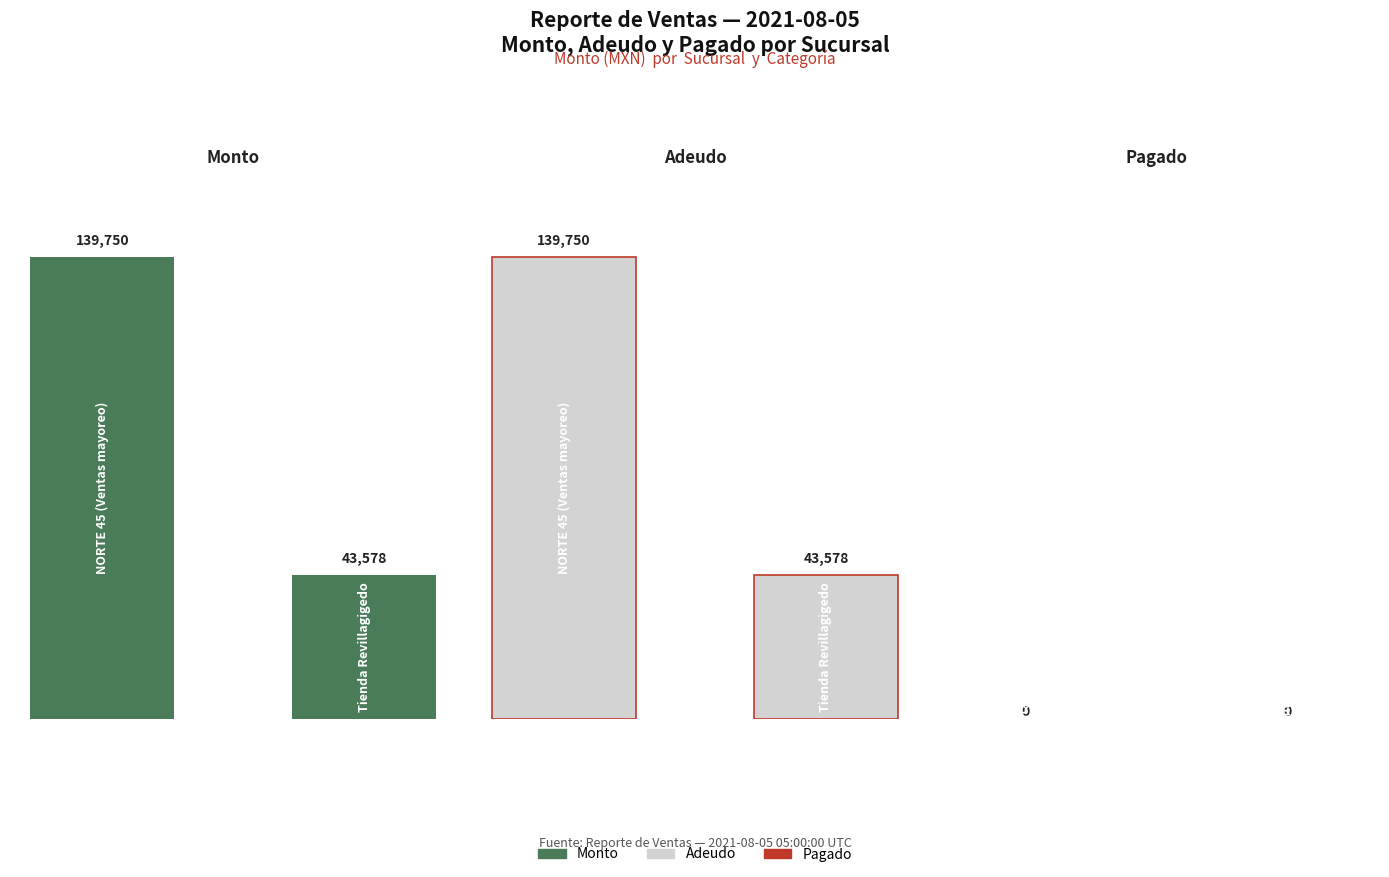

Is it true that Adeudo equals 211854.5 at NORTE 45
(Ventas mayoreo)?

False